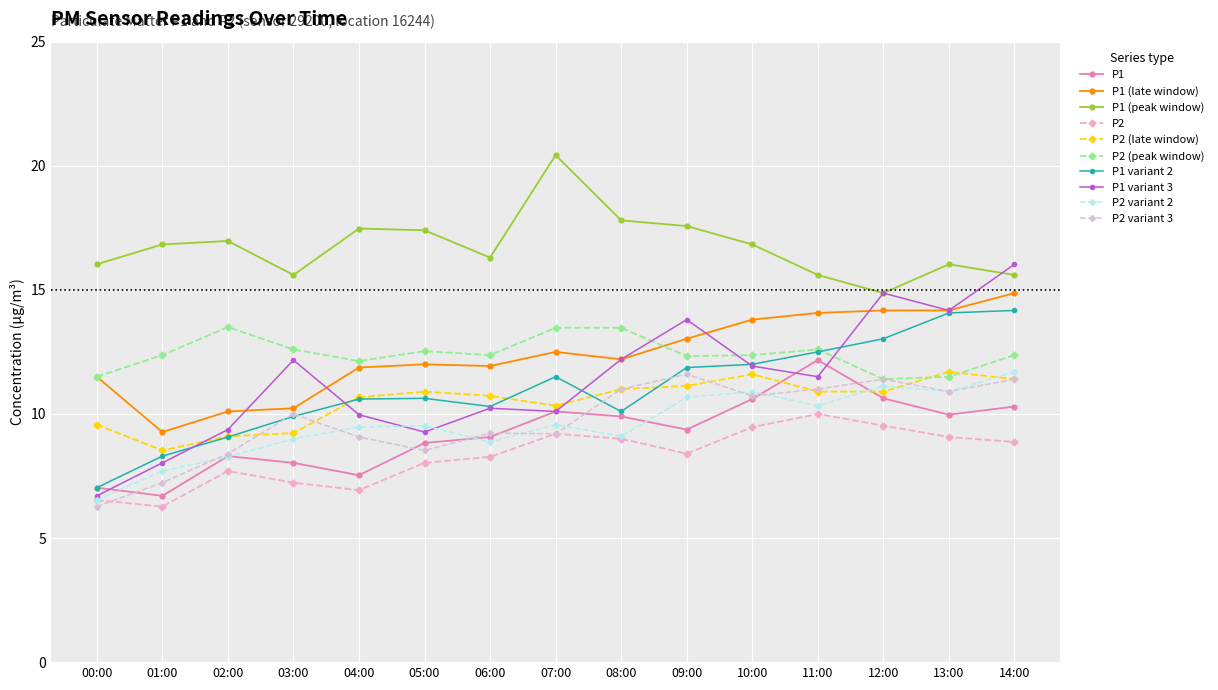

True or false: P2 has more than 1 interior local peaks.

True